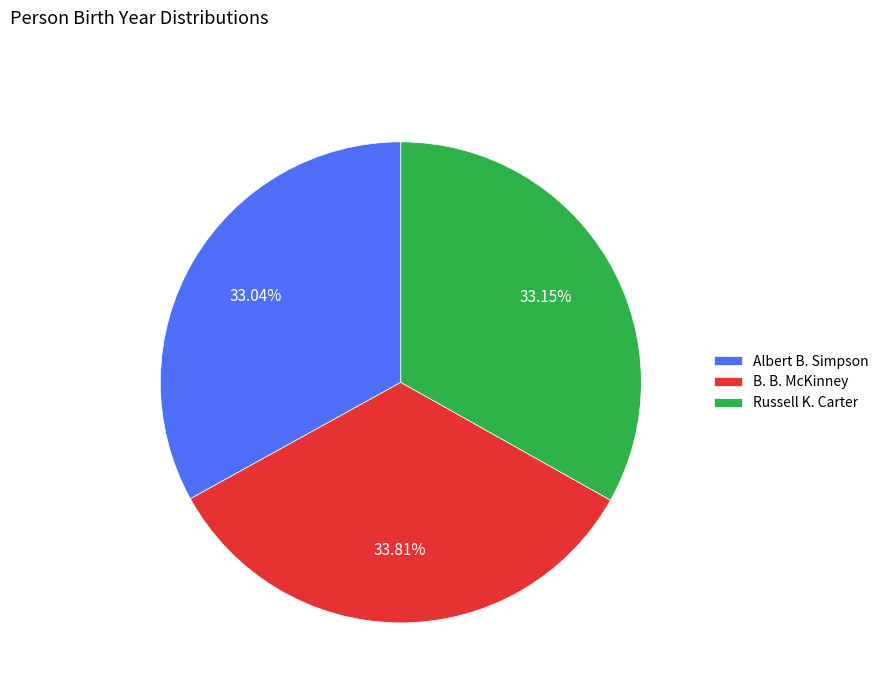

Which slice is the largest?

B. B. McKinney